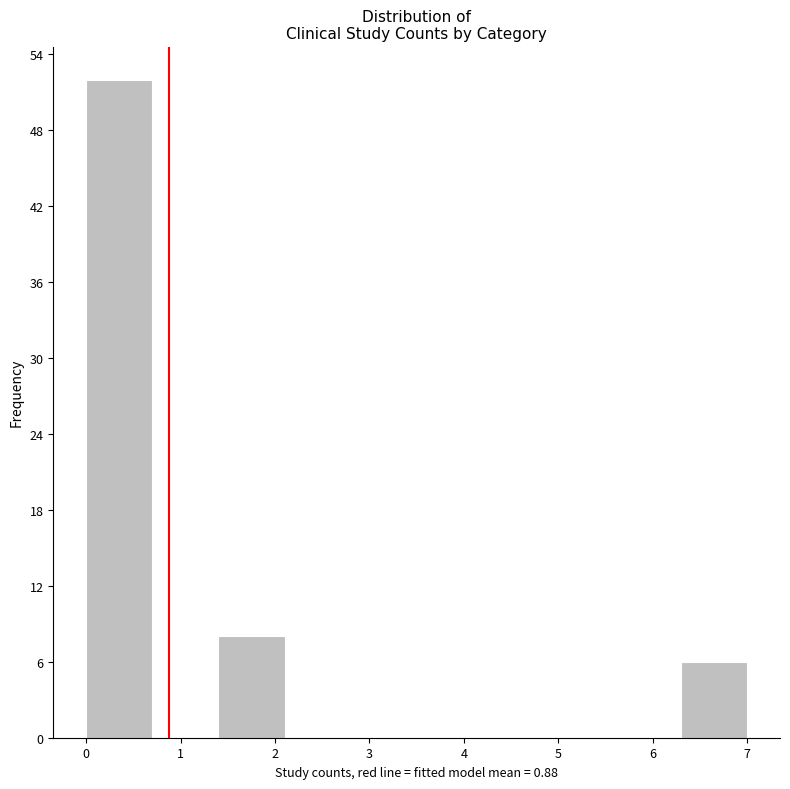

What is the height of the bar covering 1.4 to 2.1 on the x-axis? The values are not printed on the chart, so give them approximately, as read against the axis.

8